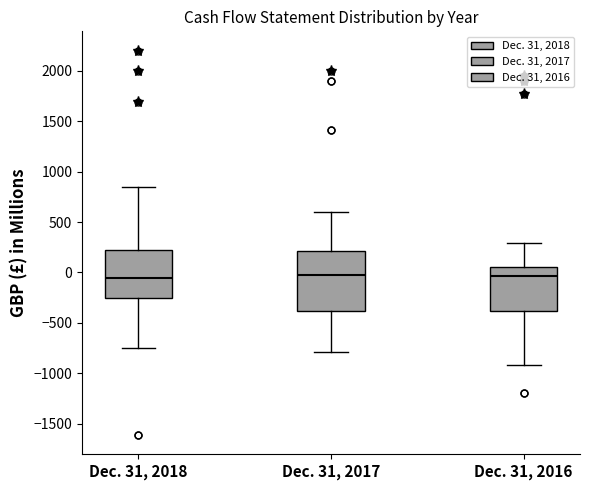

Where does the lower whisker of the box for Dec. 31, 2016 end on the y-axis? The values are not printed on the chart, so give them approximately, as read against the axis.

-900